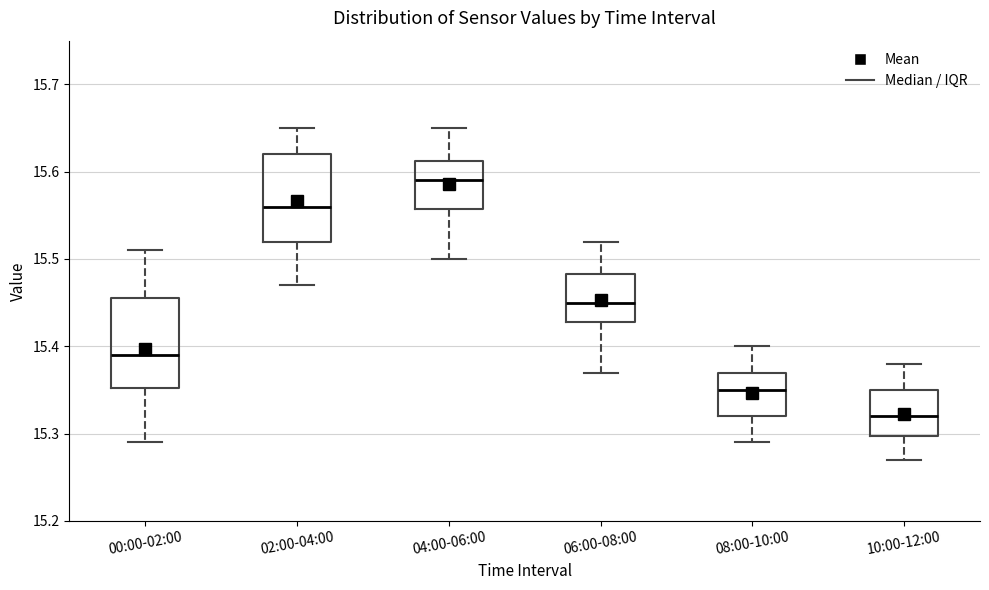

Where does the median line of the box for 00:00-02:00 sit on the y-axis? The values are not printed on the chart, so give them approximately, as read against the axis.

15.39